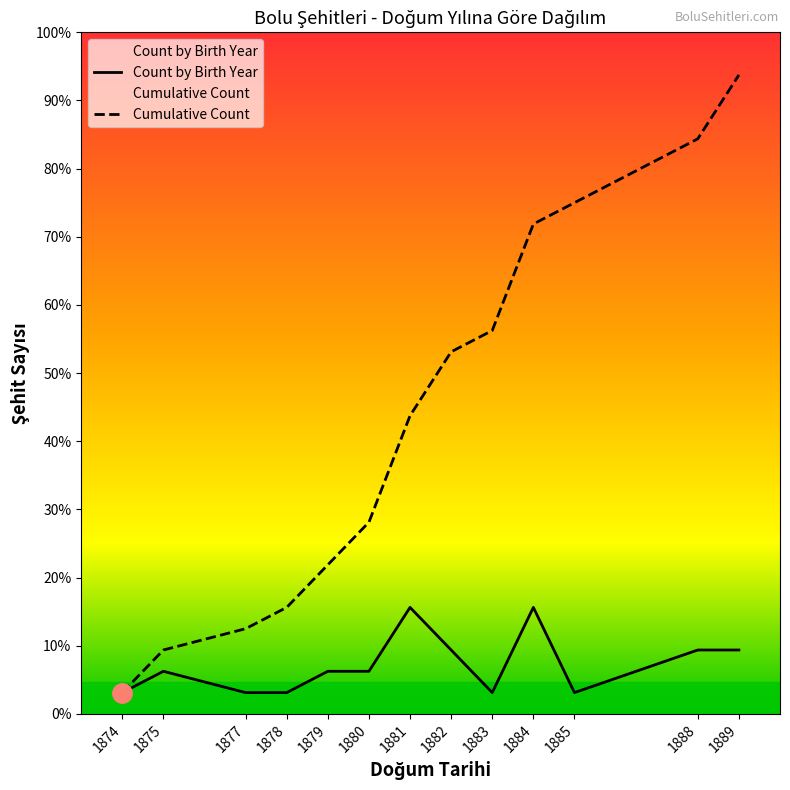

What is the difference between the maximum and minimum values?

29